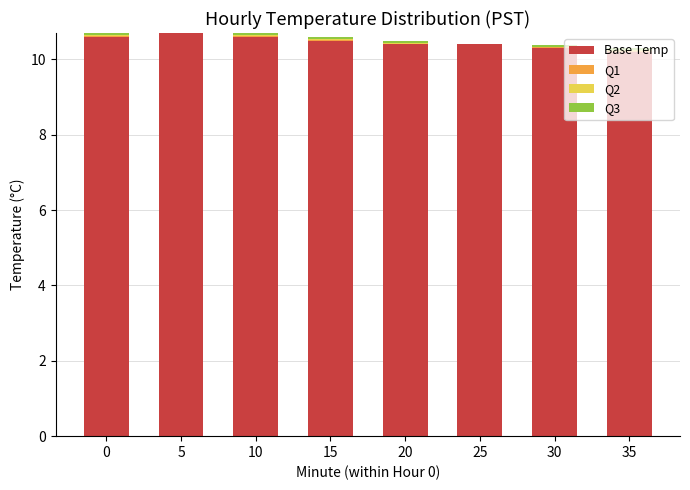

What is the maximum value for Base Temp?

10.7